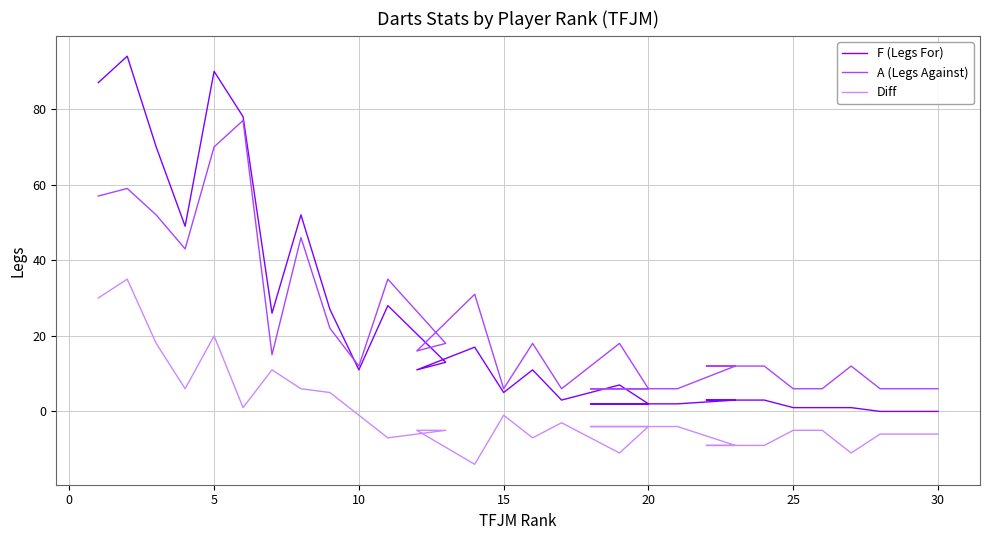

What is the value of the Diff point at the 5th from the left?

20